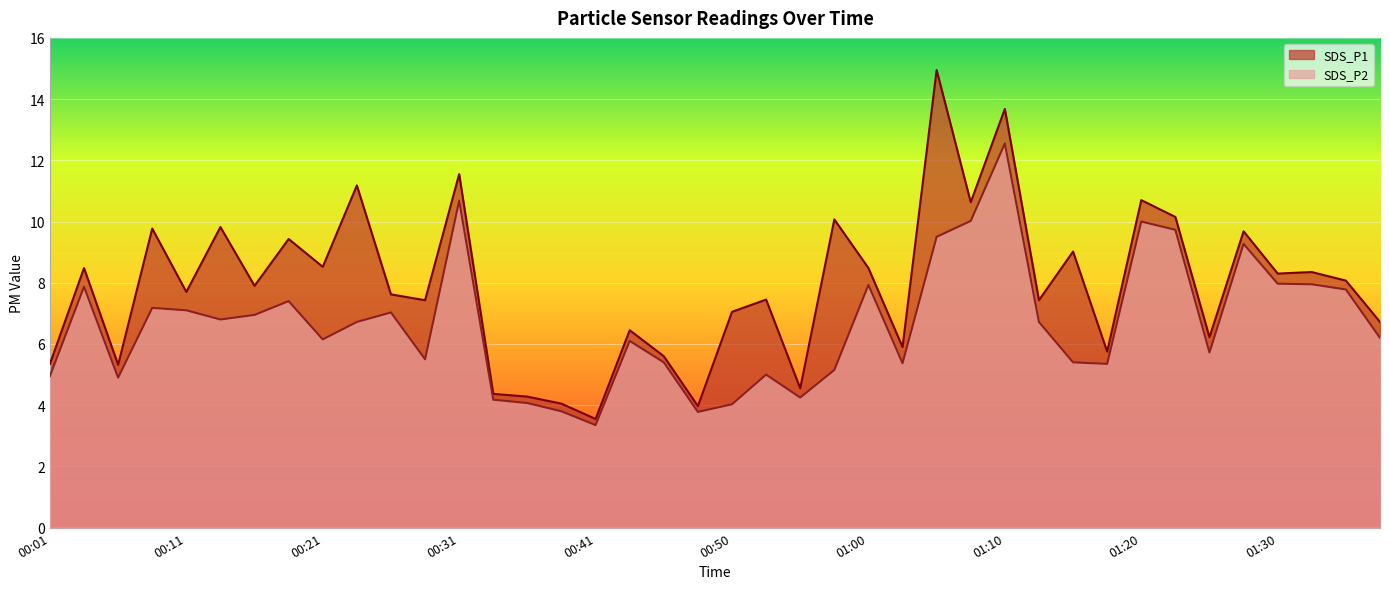

Which label corresponds to the smallest value in the chart?

00:41